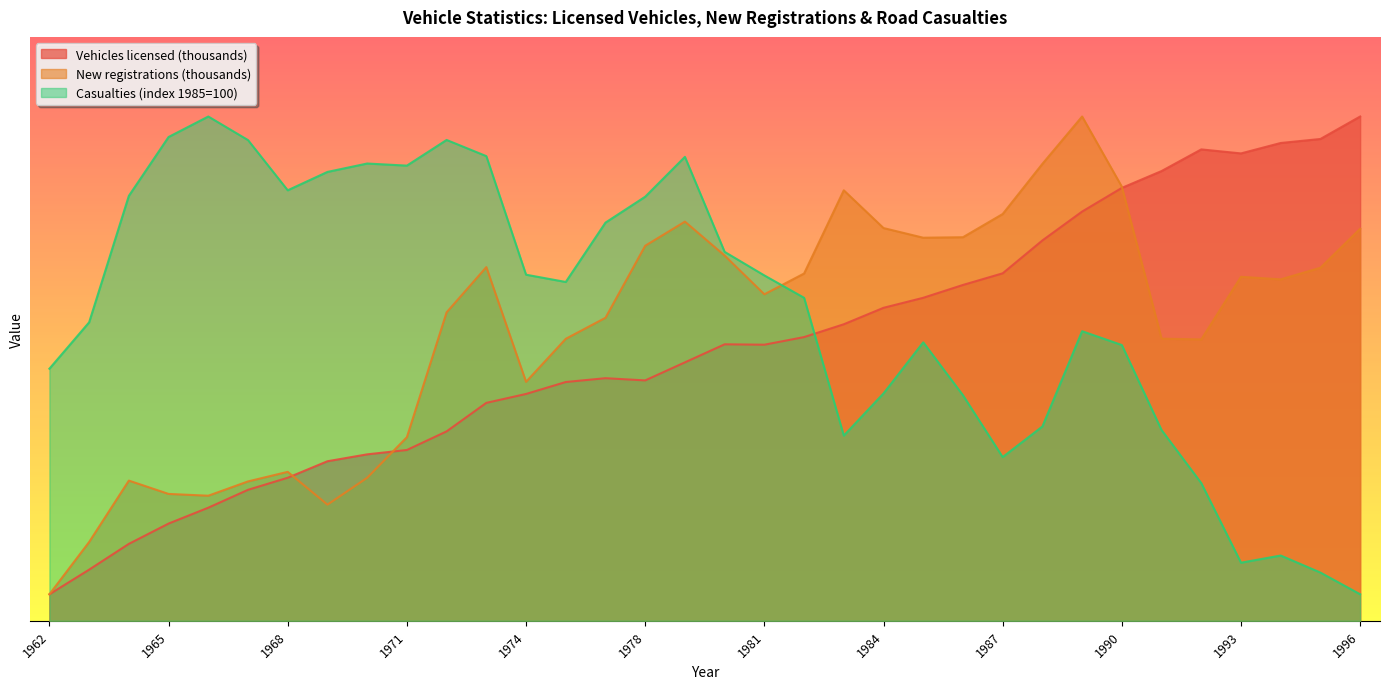

True or false: Casualties (index 1985=100) has more than 0 points higher than both neighbors.

True